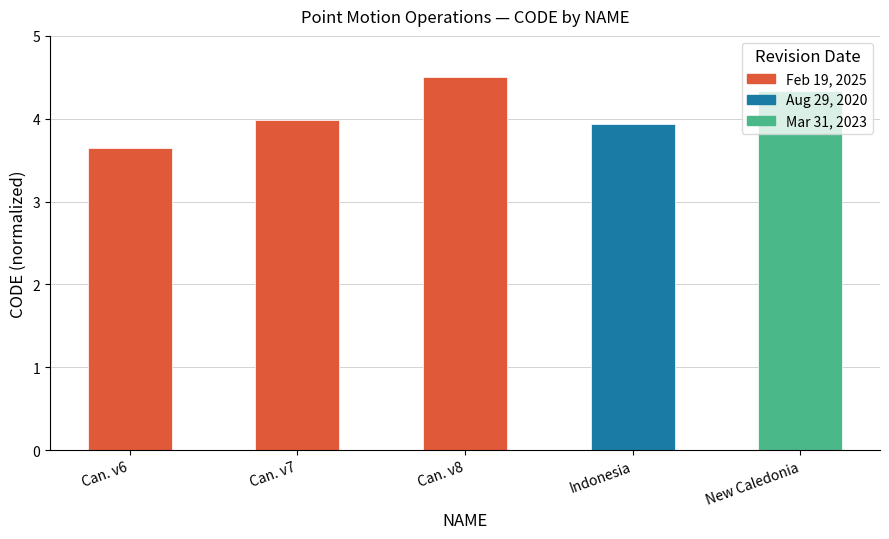

Does the chart contain any negative values?

No